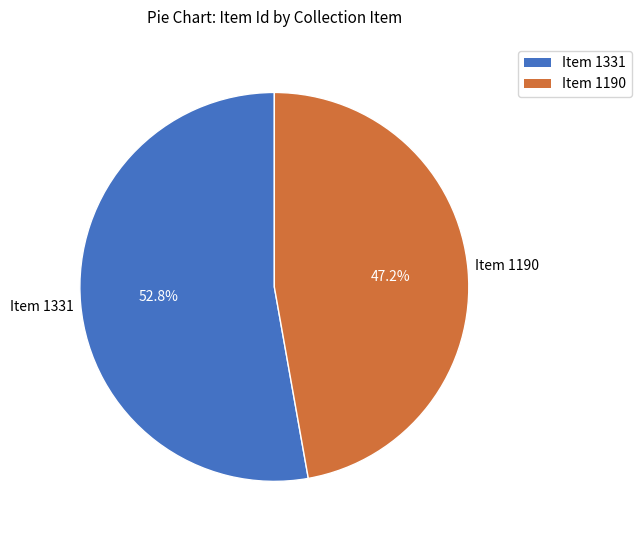

Does any single category account for the majority?

Yes